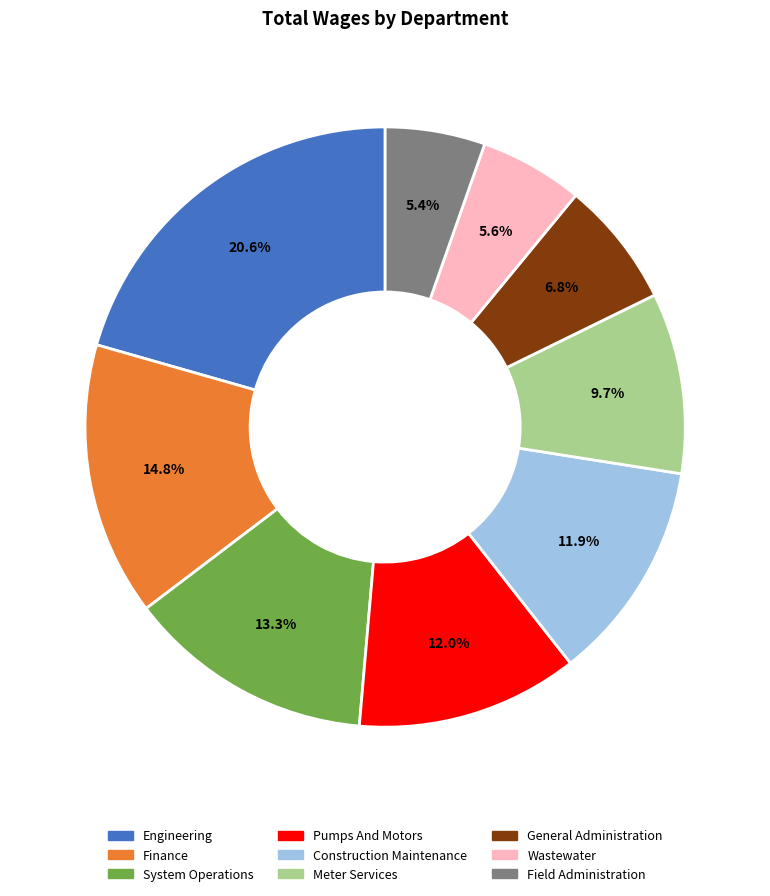

To the nearest percent, what is the average slice percentage?

11%